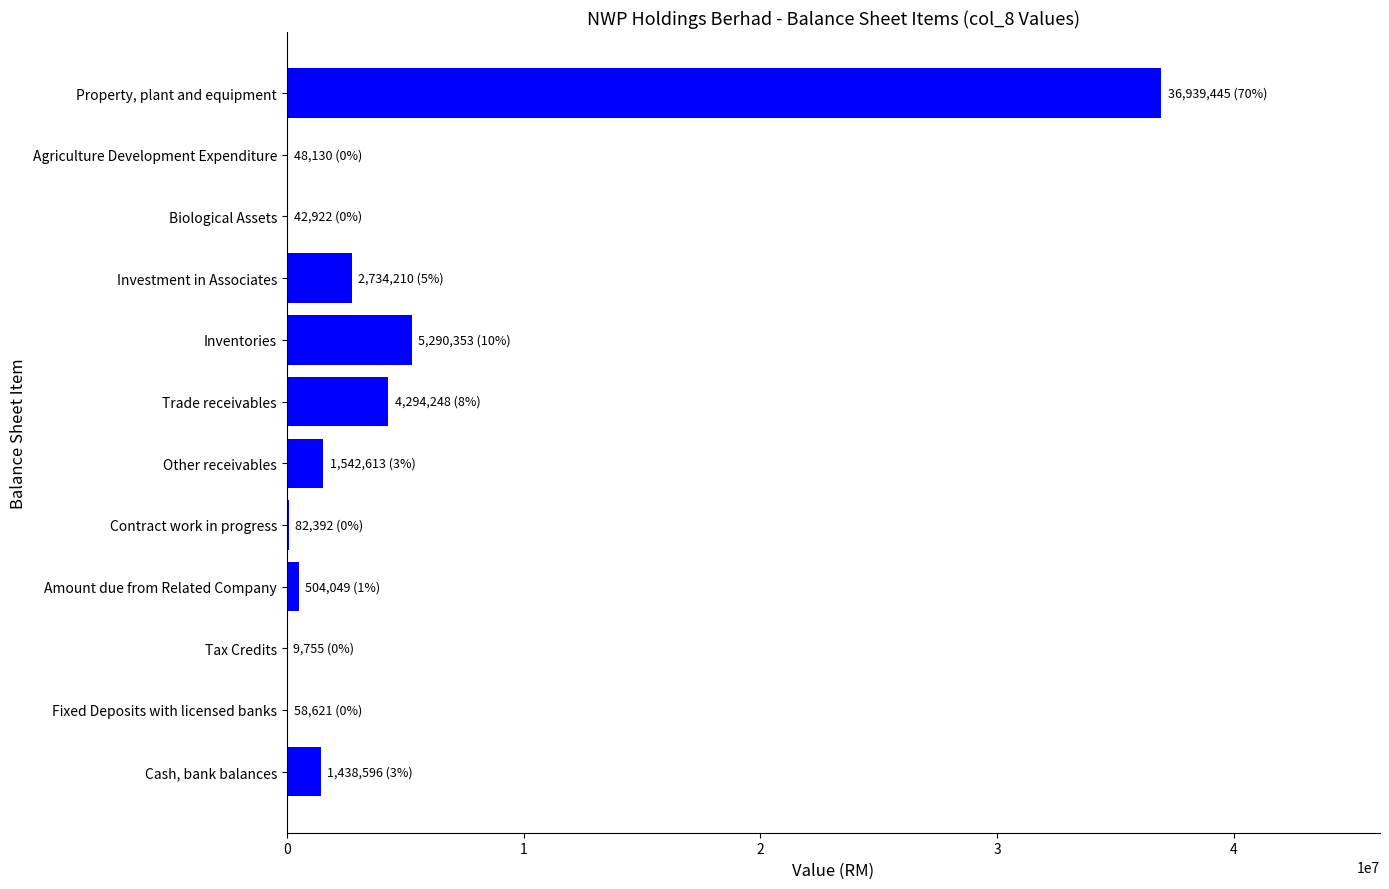

Approximately how many times larger is the value at Property, plant and equipment compared to Other receivables?

23.9